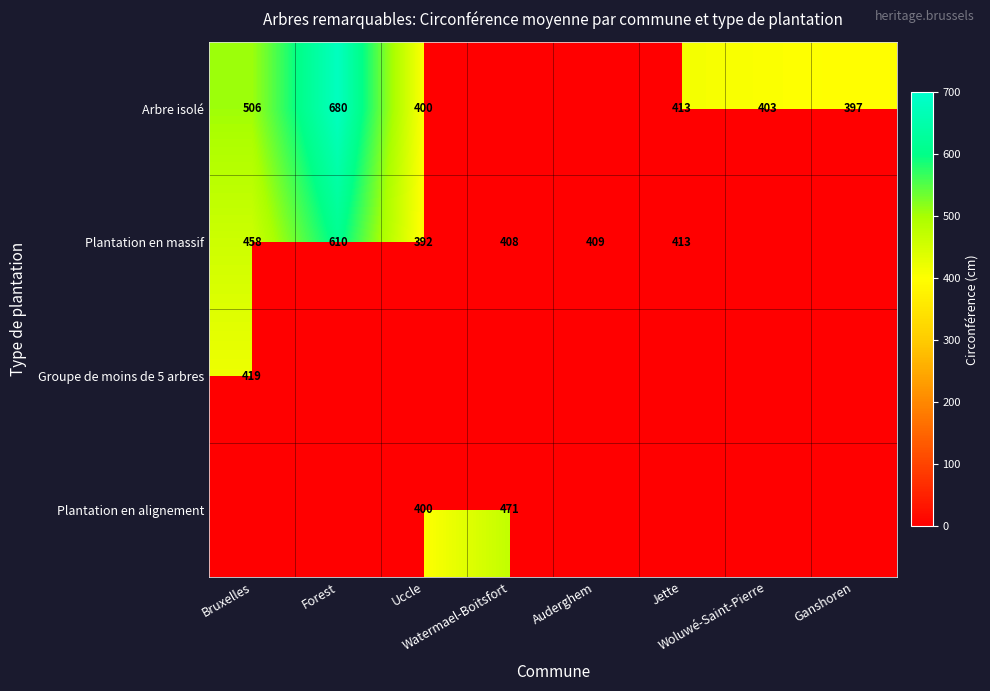

At which label does Plantation en massif reach its minimum?

Uccle